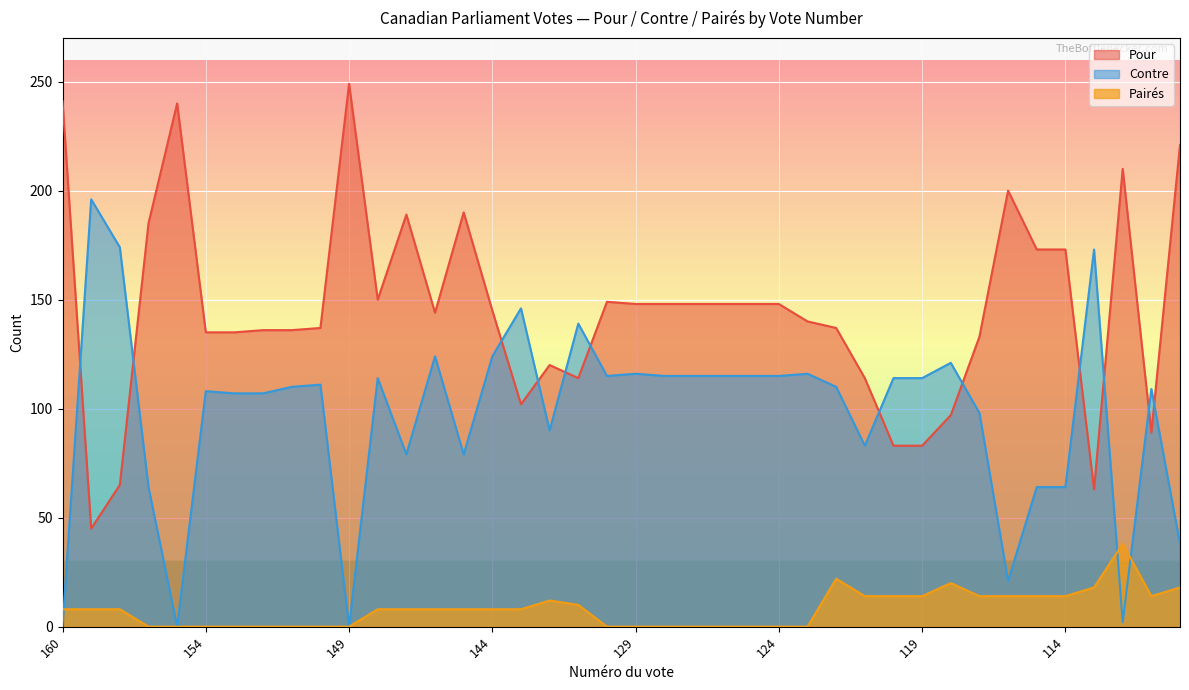

Is it true that Contre equals 0 at 155?

True